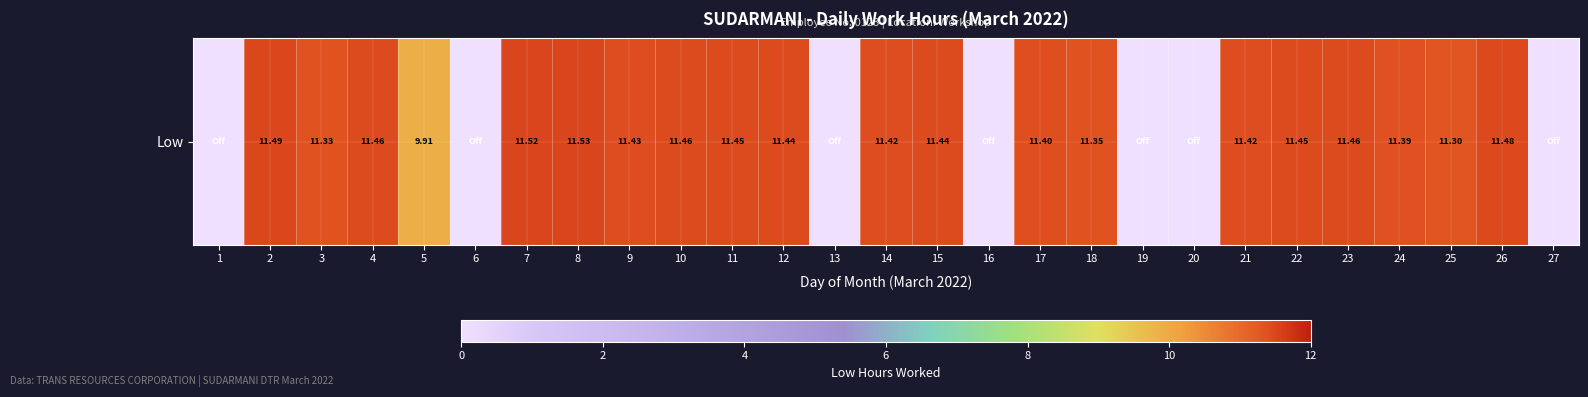

The value at 16 is 6.8. True or false?

False